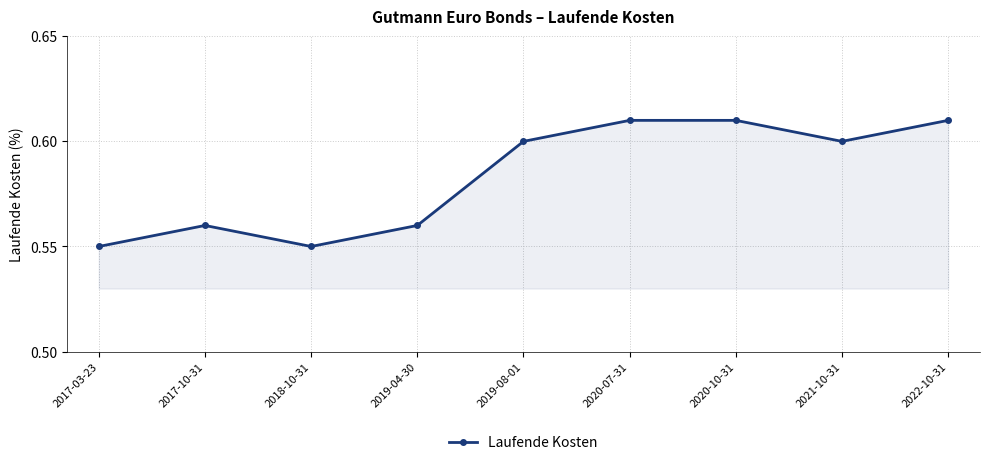

What is the label of the 5th point from the left?

2019-08-01